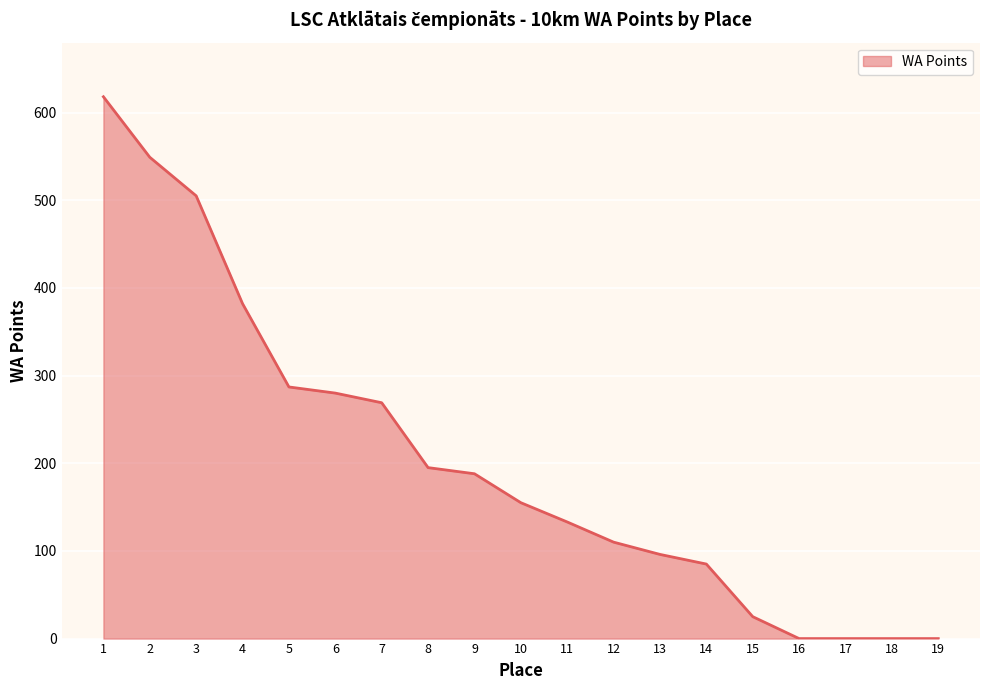

How many values are below 155?

9